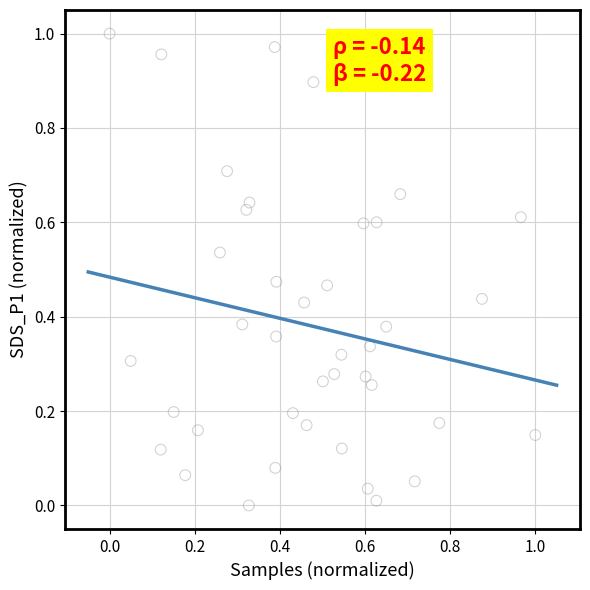

How many points are shown in the scatter plot?

40